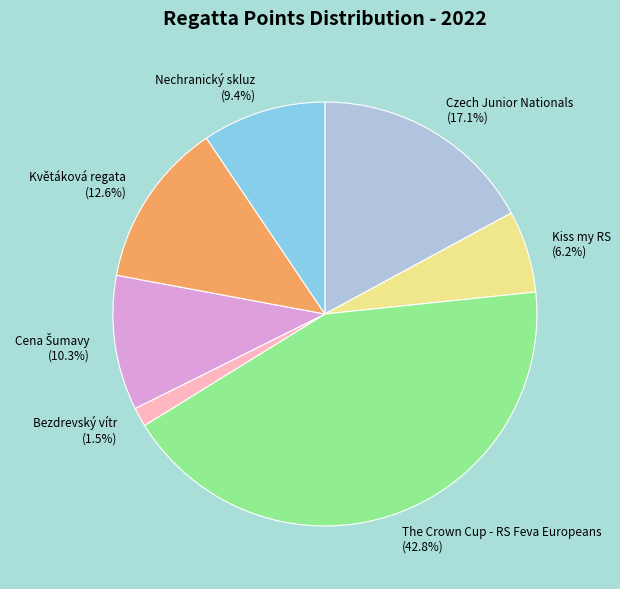

To the nearest percent, what is the difference between the The Crown Cup - RS Feva Europeans and Czech Junior Nationals slice percentages?

26%